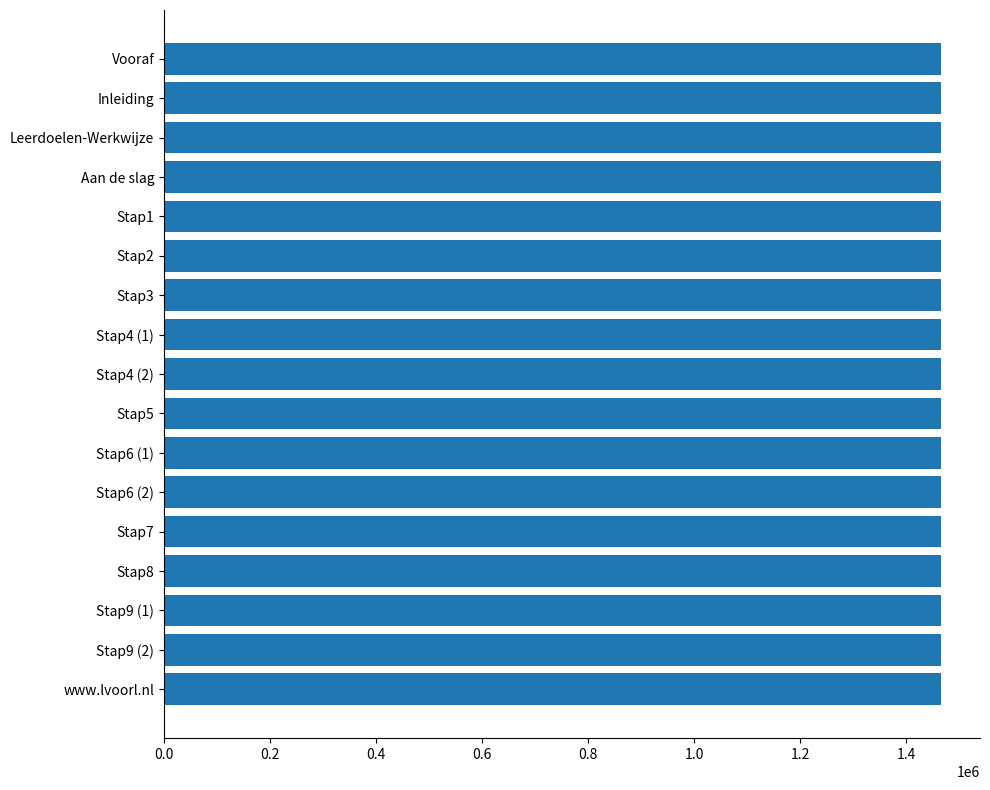

What is the maximum value shown in the chart?

1465821